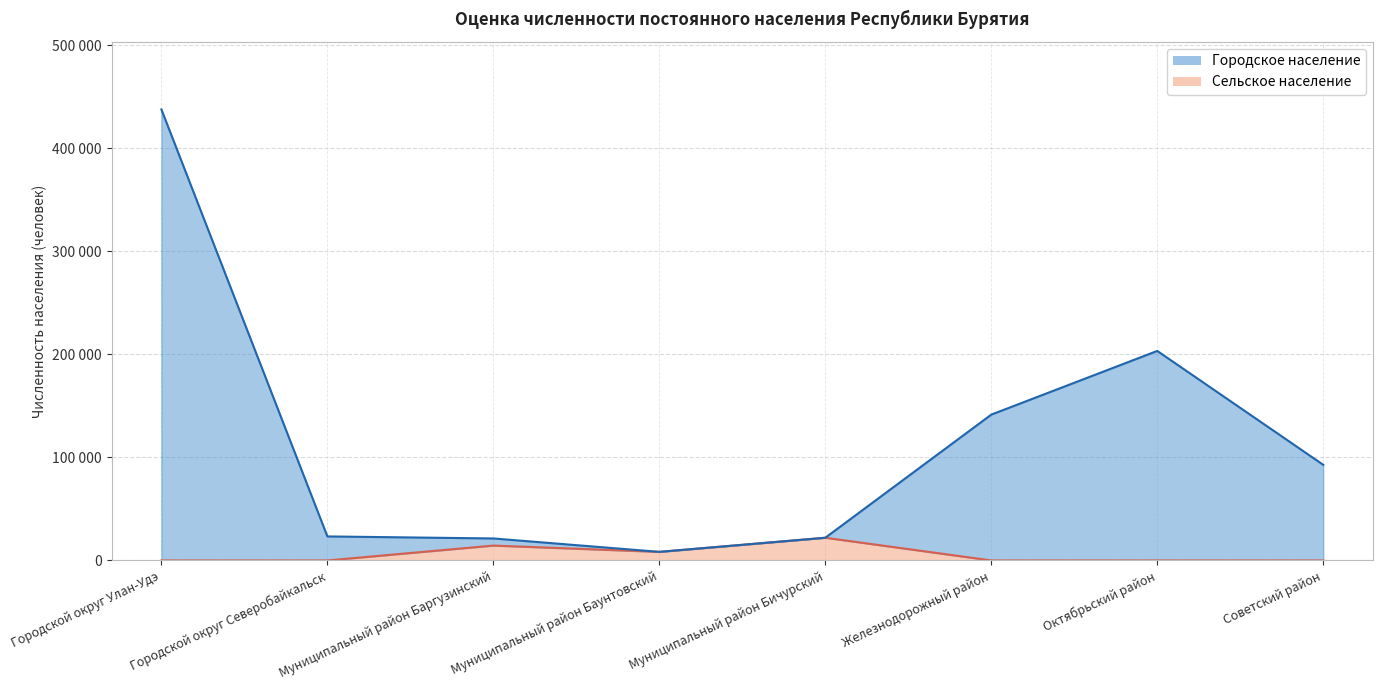

Rank the series by their average value, from lowest to highest.

Сельское население, Городское население